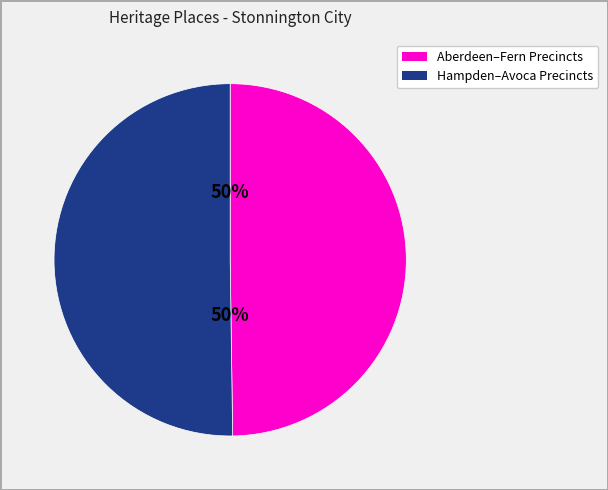

Count the number of slices in the pie.

2